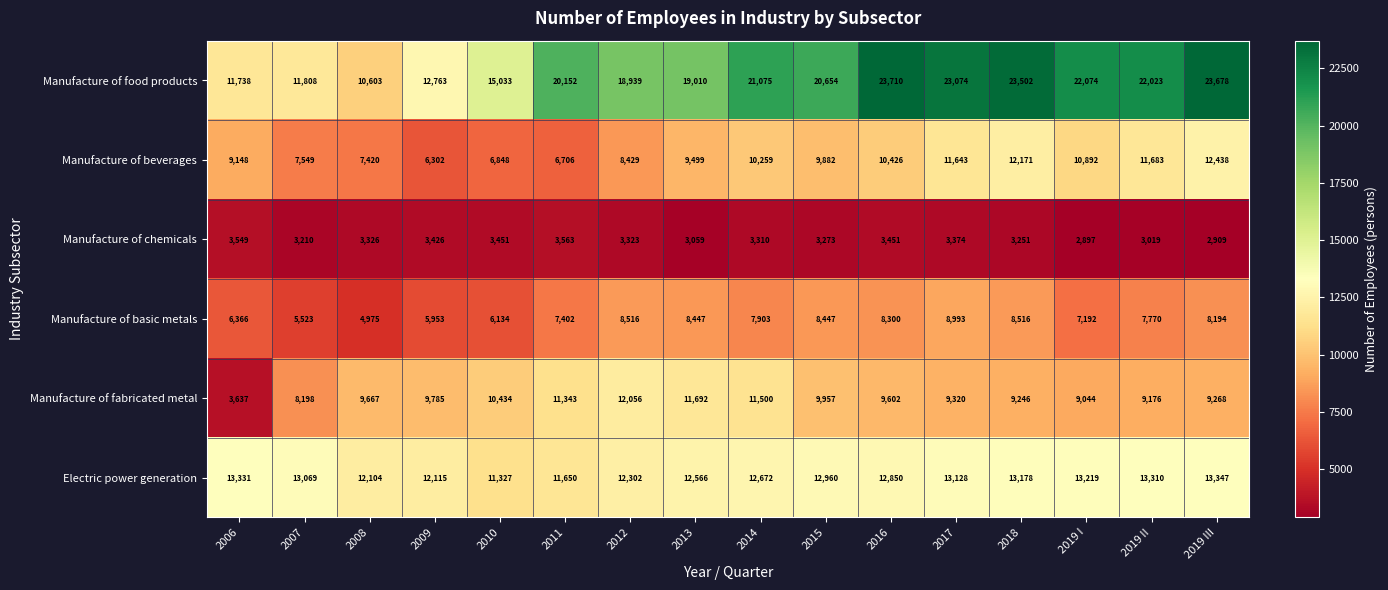

At which category is the sum across all series the highest?

2018